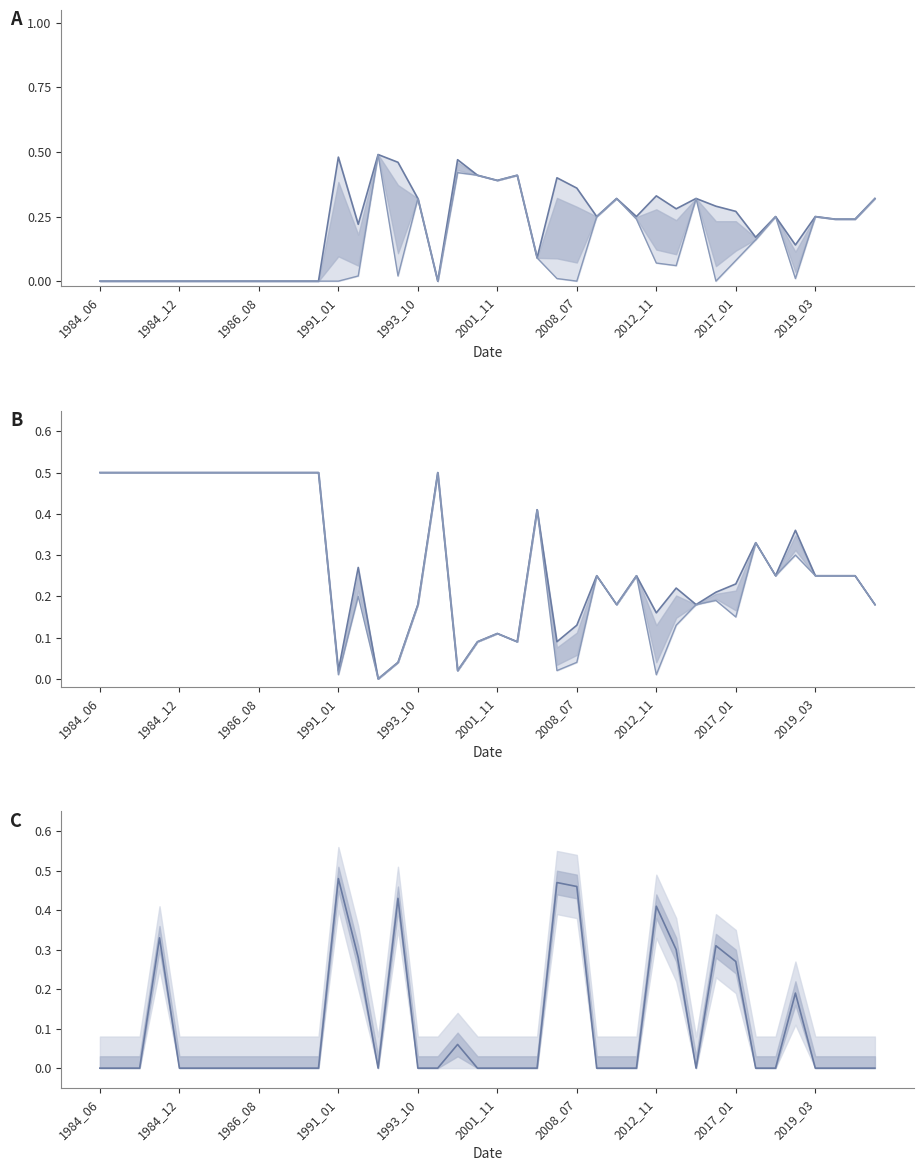

Which category has the lowest value across all series?

1984_06